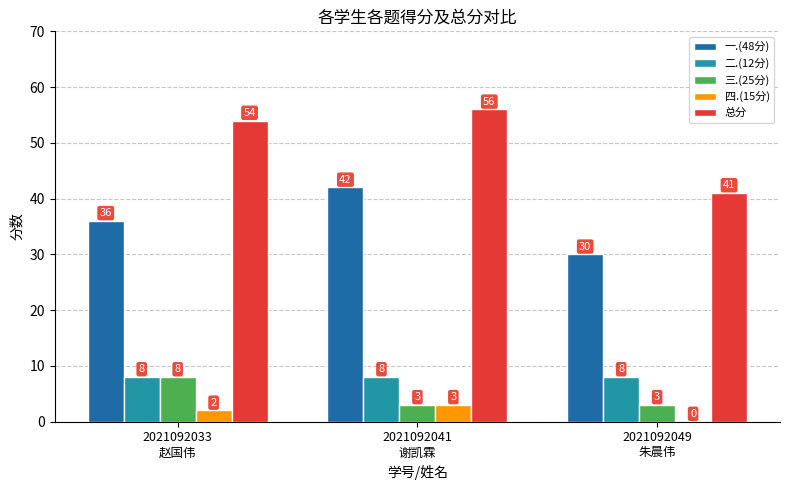

How many 三.(25分) values are between 3 and 8?

3